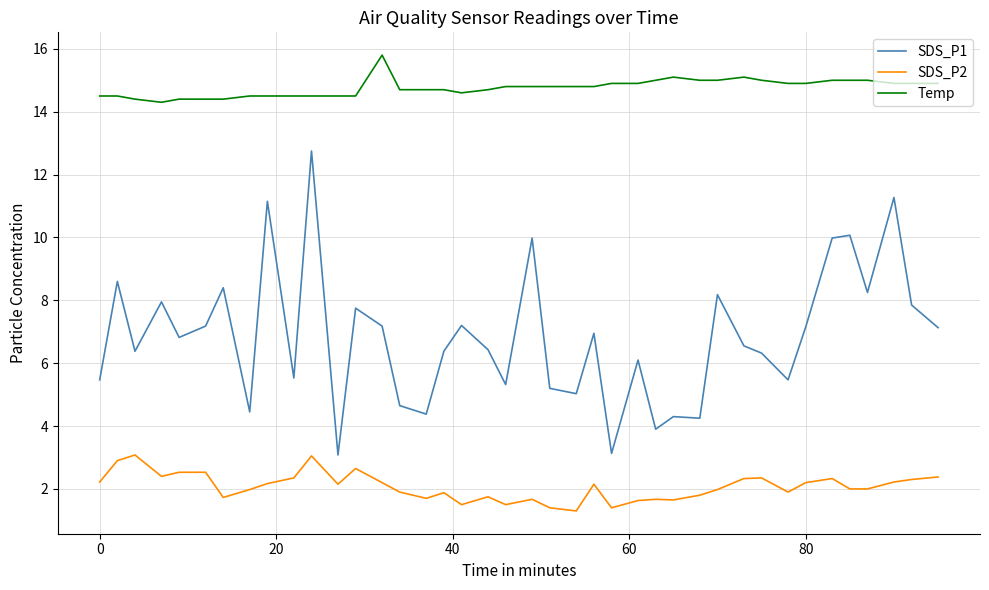

True or false: Temp and SDS_P1 cross at least once.

False